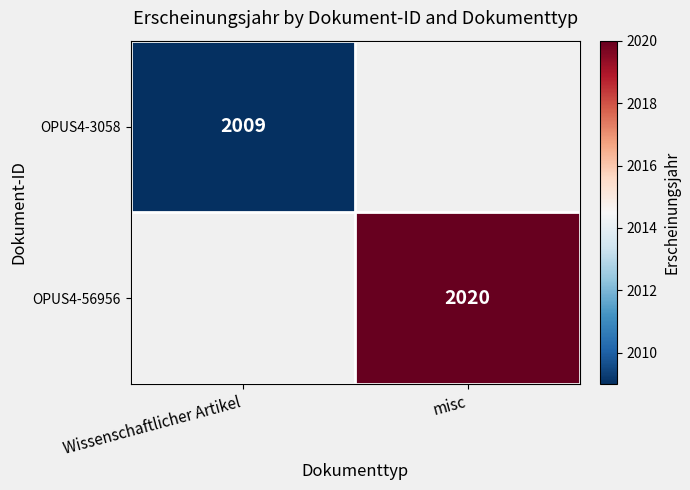

The OPUS4-3058 series shows 1161 at Wissenschaftlicher Artikel. True or false?

False